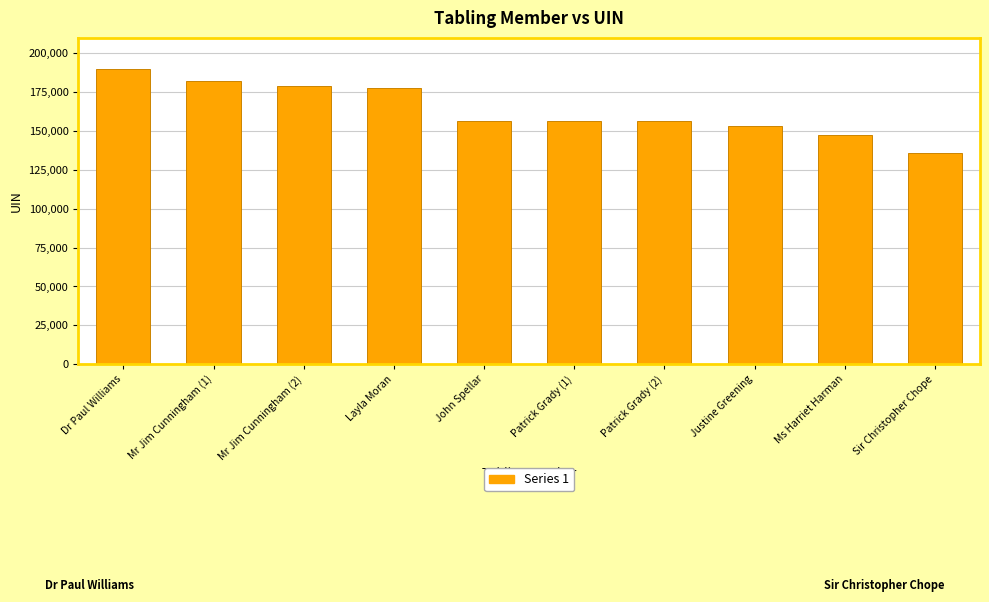

Approximately how many times larger is the value at John Spellar compared to Justine Greening?

1.0